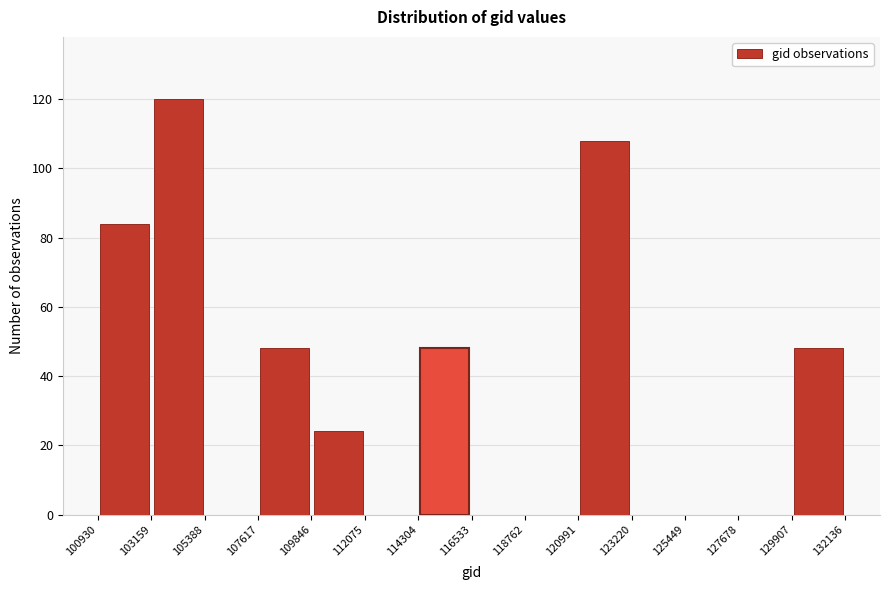

Over which range of the x-axis is the bar tallest?

103159 to 105388